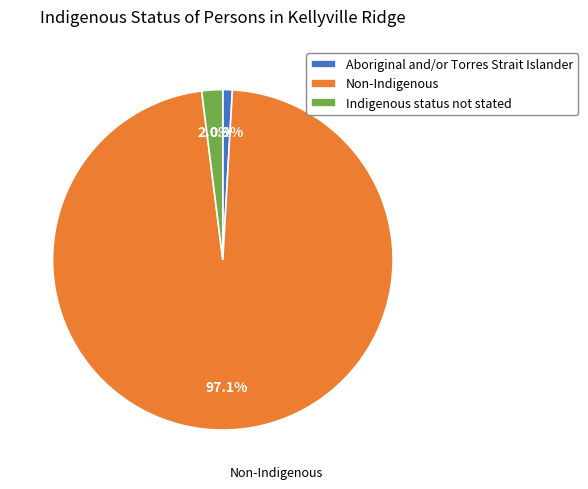

What is the total percentage of Non-Indigenous and Aboriginal and/or Torres Strait Islander?

98.0%